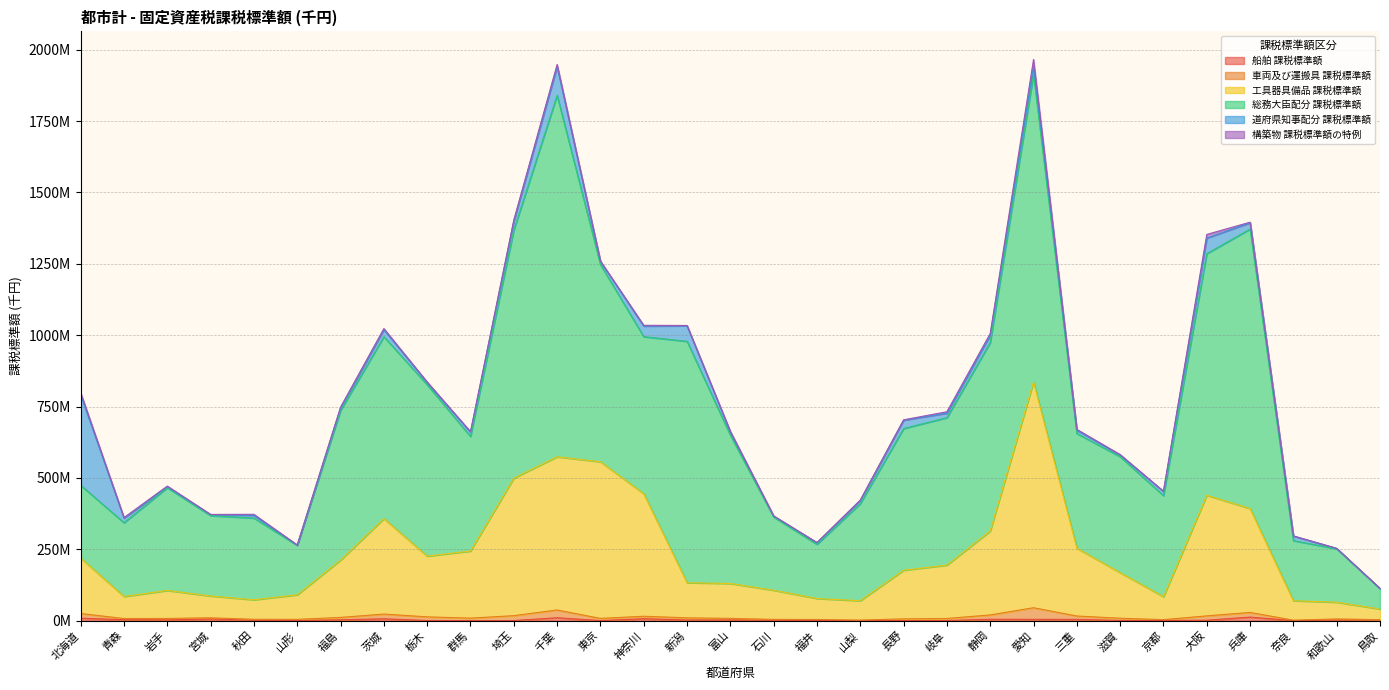

True or false: 車両及び運搬具 課税標準額 has more than 0 points higher than both neighbors.

True